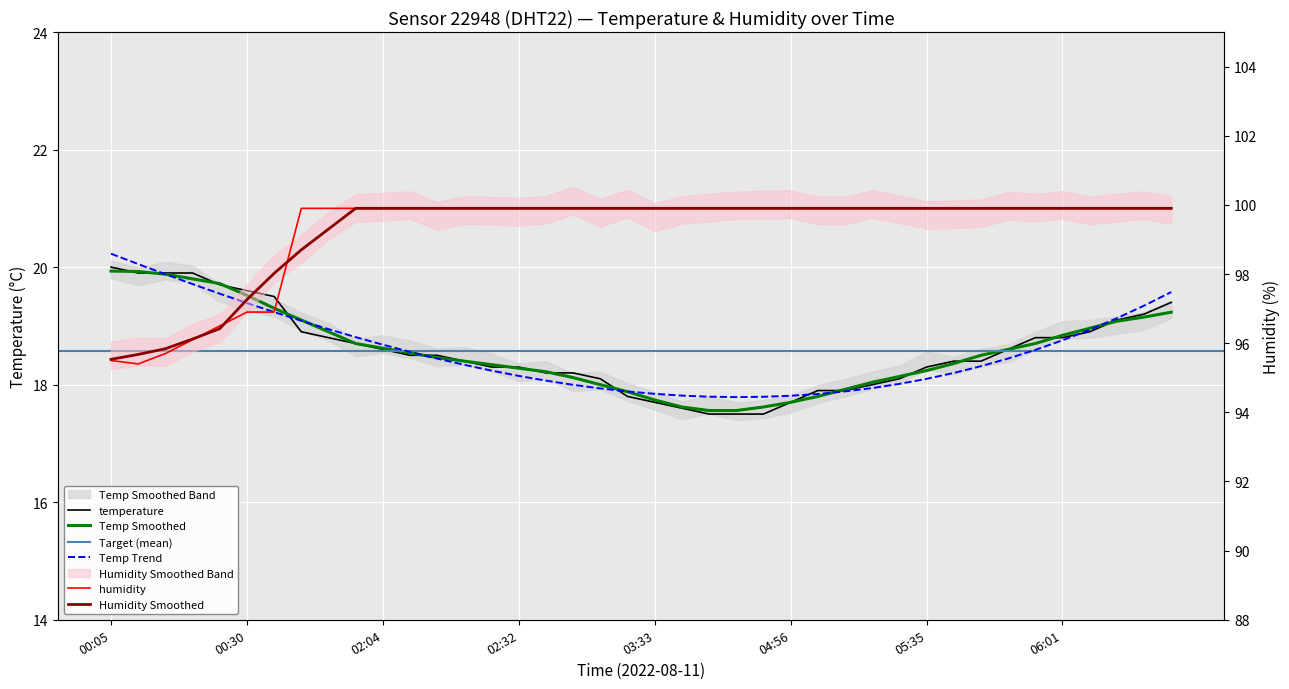

True or false: temperature and humidity intersect in this chart.

False